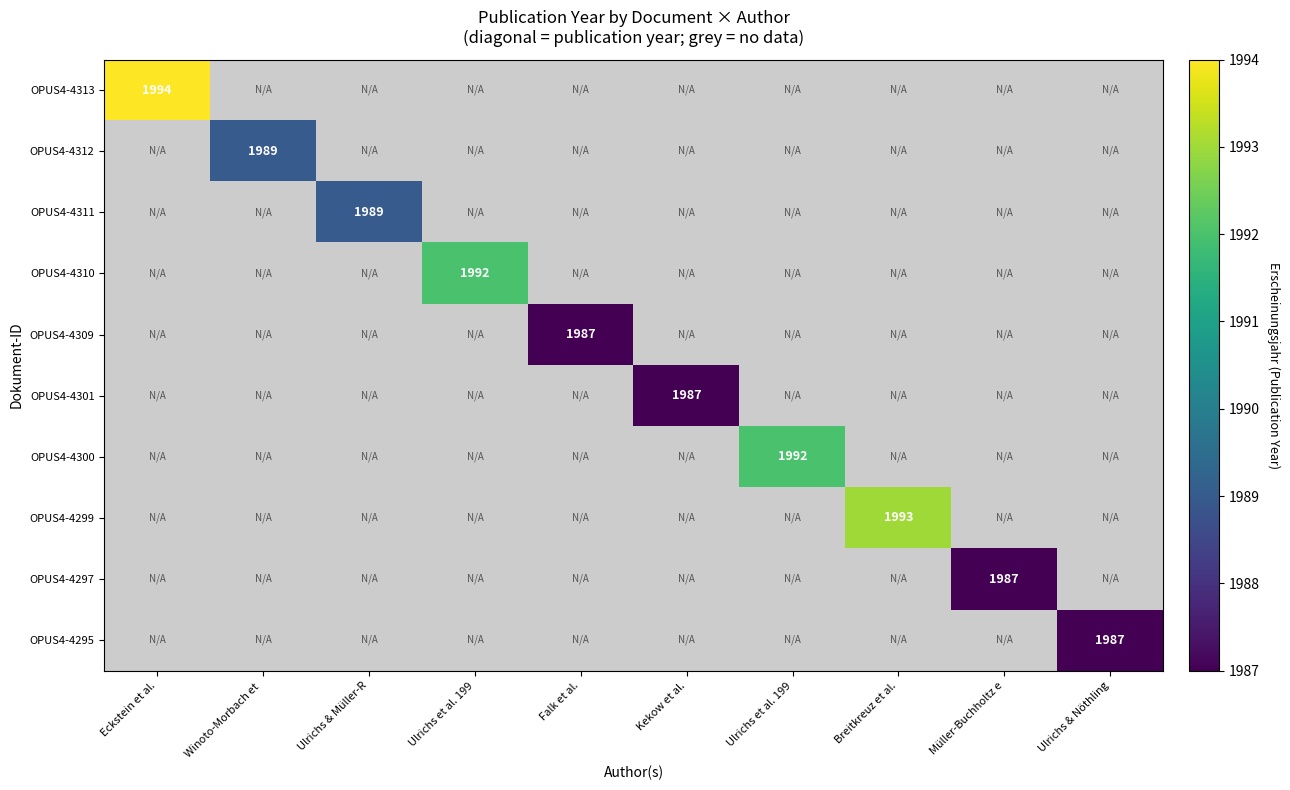

Is the value of OPUS4-4301 at Ulrichs et al. 199 greater than the value of OPUS4-4310 at Kekow et al.?

No